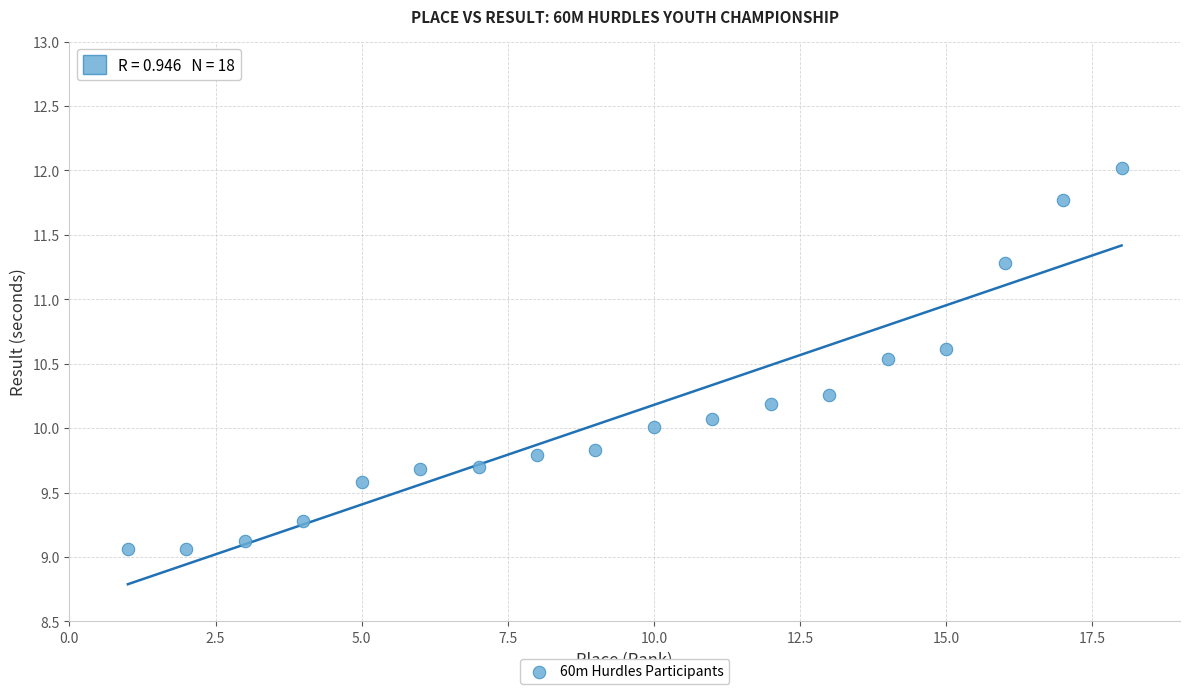

What is the range of Y values (max minus min)?

3.0